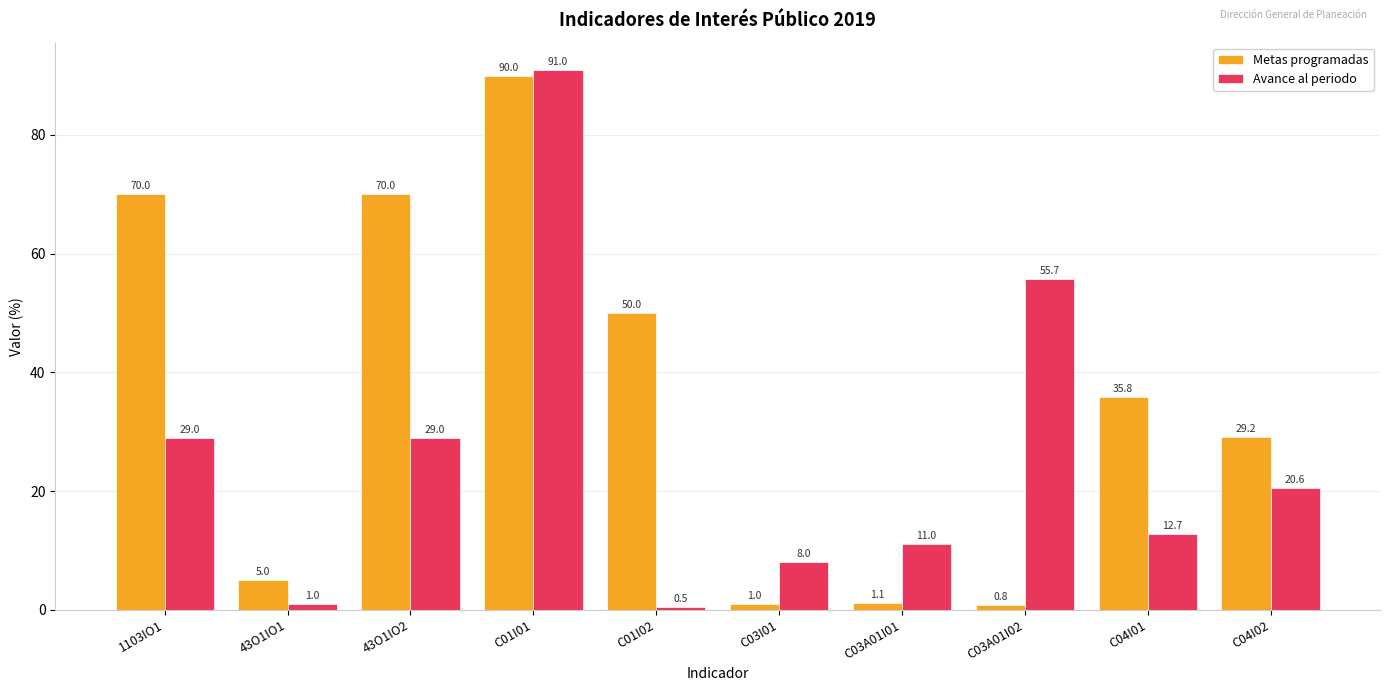

How many values in the Metas programadas series exceed 35?

5